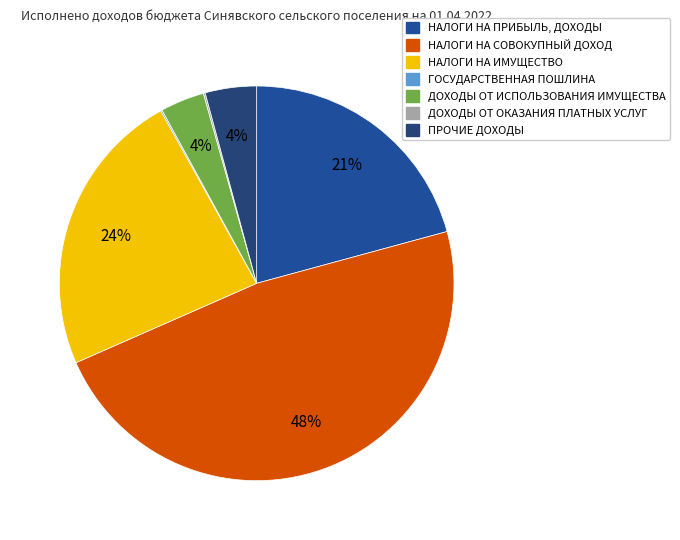

Does НАЛОГИ НА ПРИБЫЛЬ, ДОХОДЫ represent more than half of the total?

No